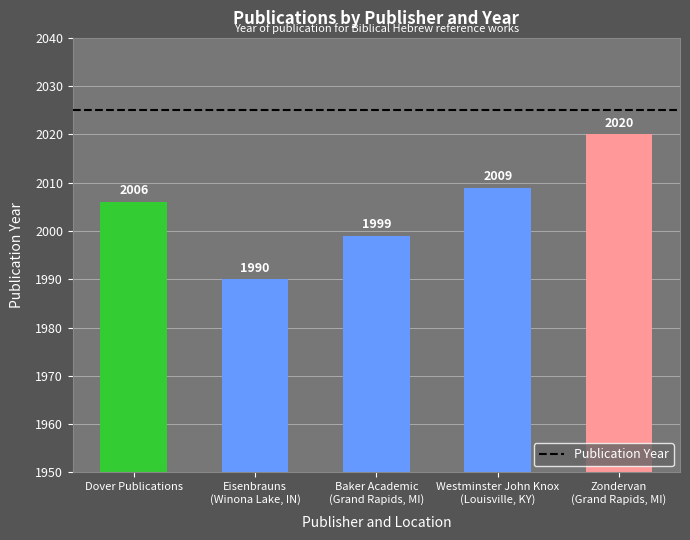

At which category does the chart reach its peak across all series?

Zondervan
(Grand Rapids, MI)